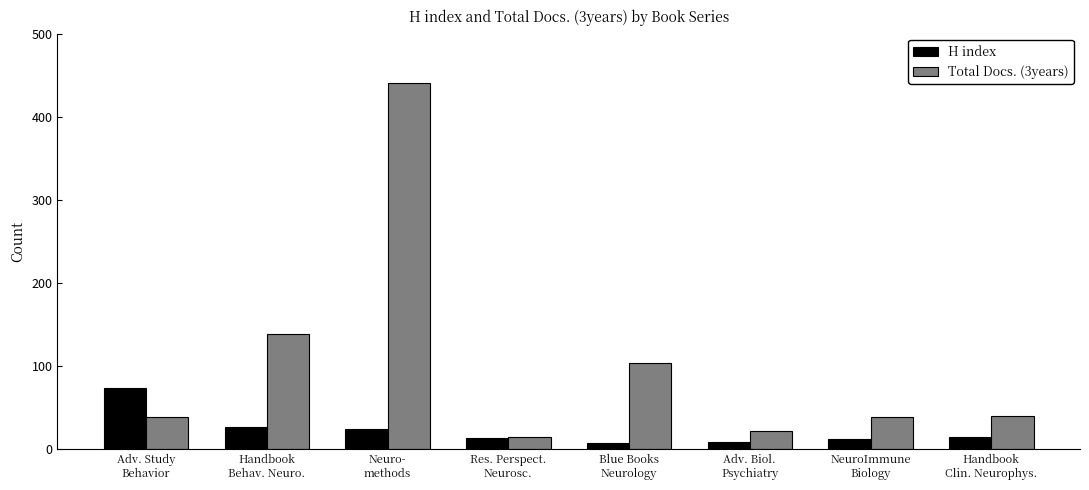

What is the lowest value of the Total Docs. (3years) series?

14